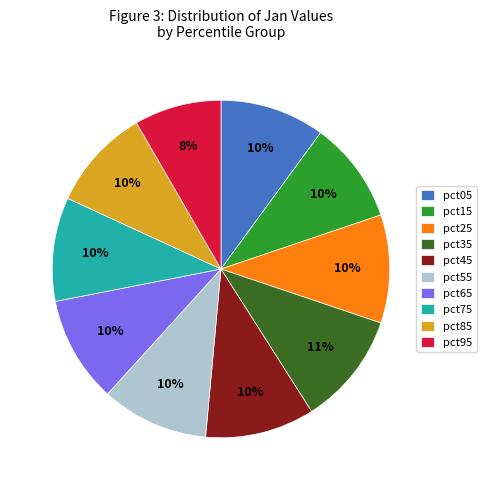

Count the number of slices in the pie.

10